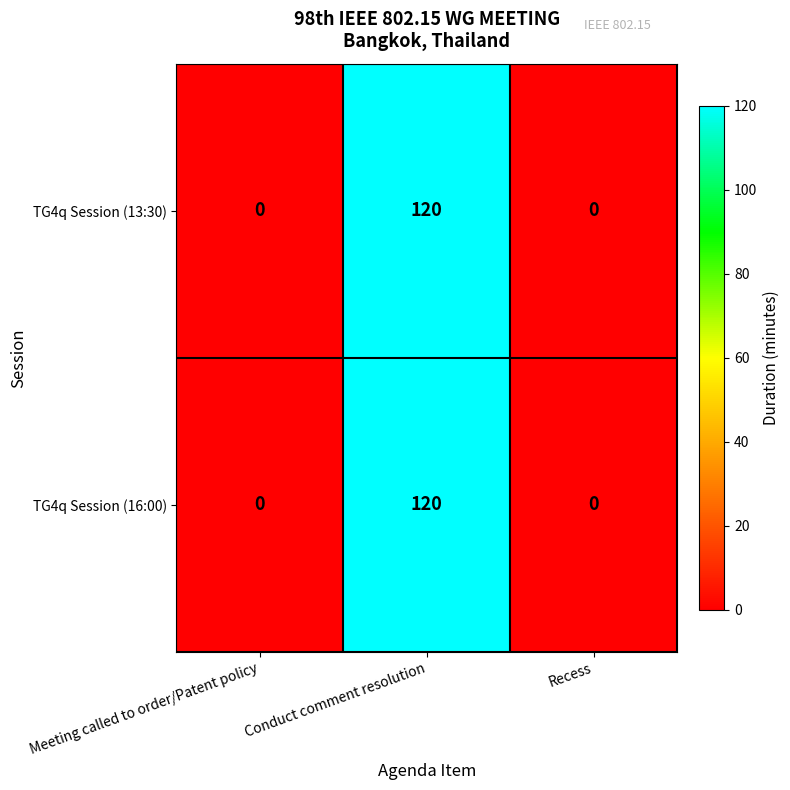

What is the maximum value shown in the chart?

120